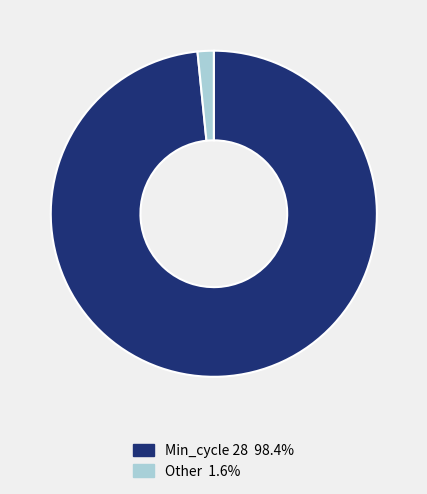

Combined, do Other 1.6% and Min_cycle 28 98.4% account for over 50%?

Yes